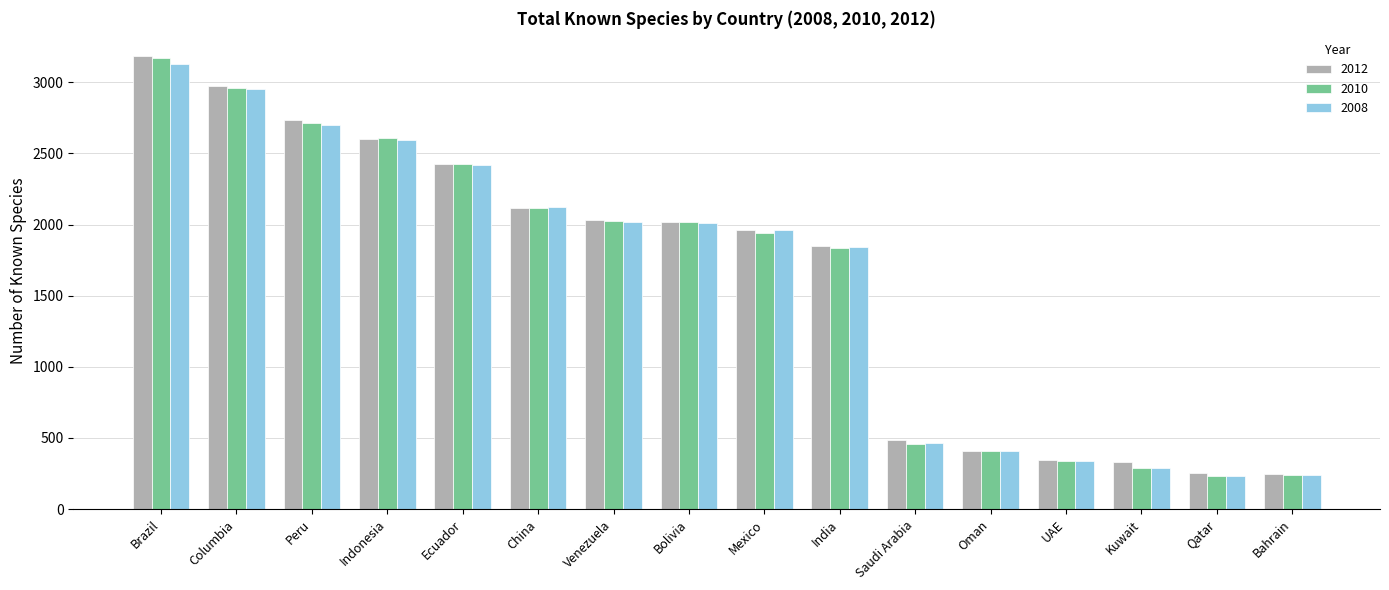

How many bars are there in each group?

3